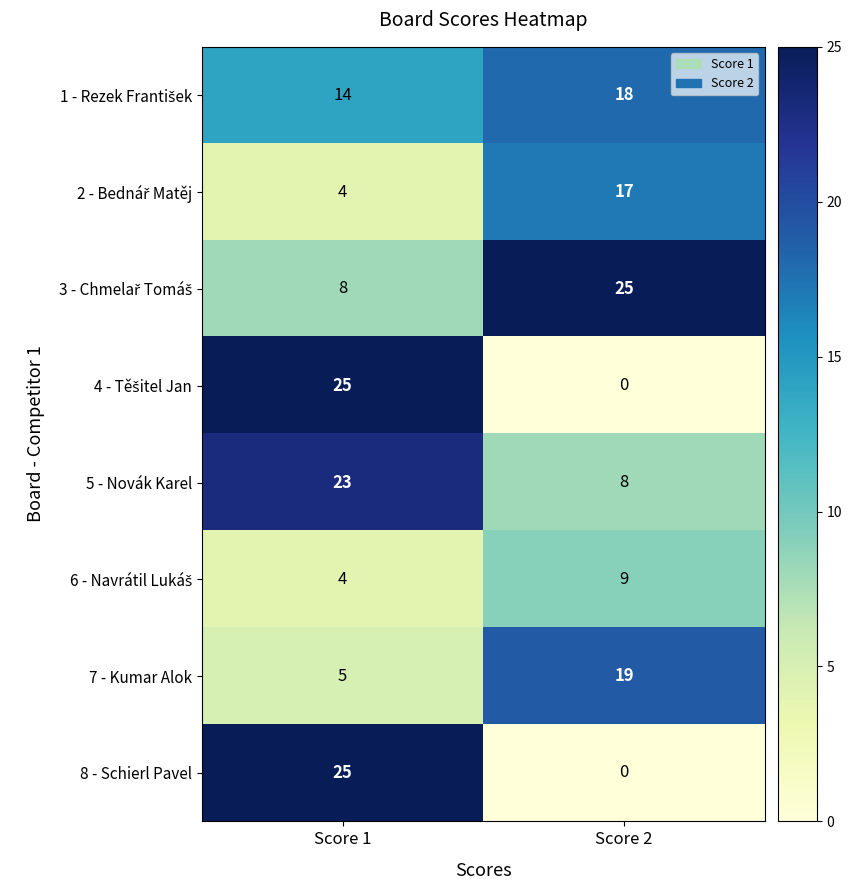

What is the total value across all series at Score 1?

108